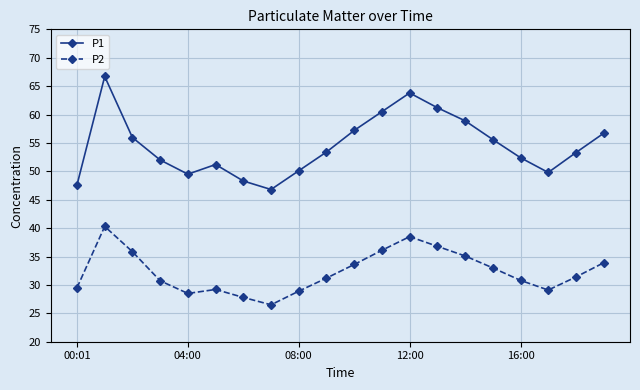

What is the lowest value of the P1 series?

46.8